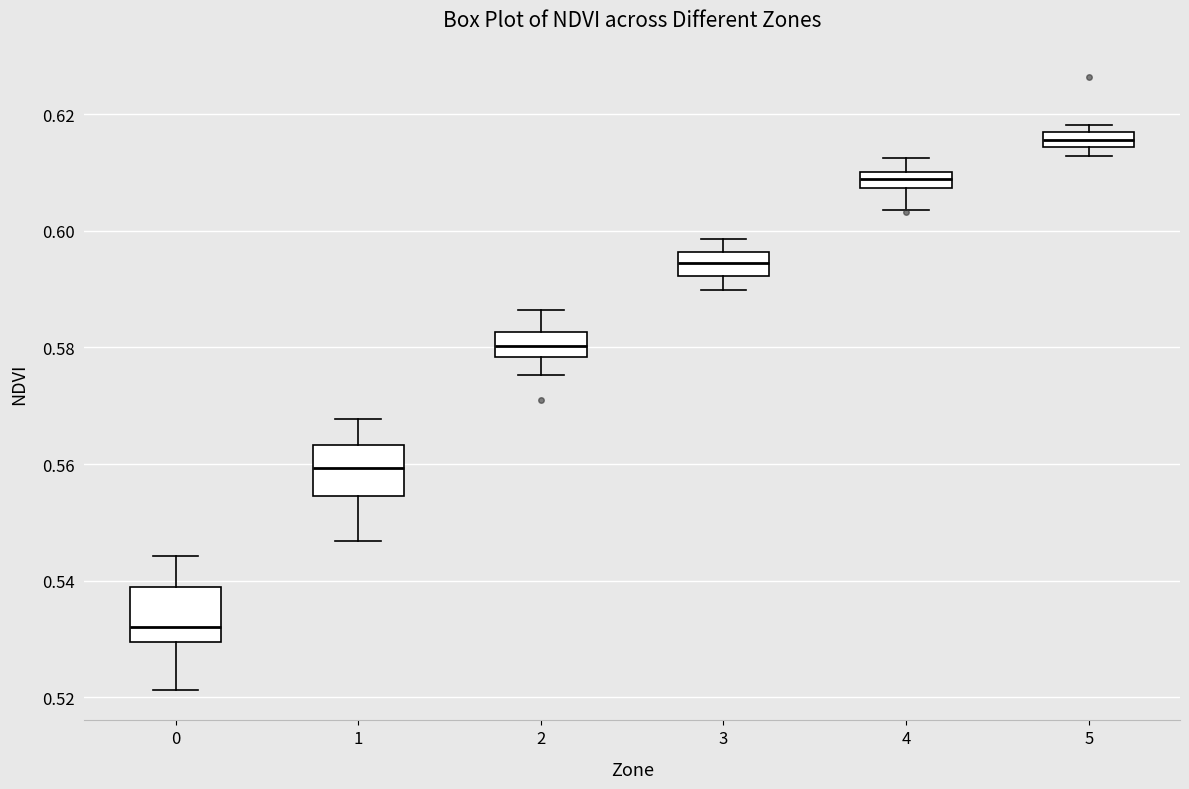

Where is the upper edge of the box at x = 2 on the y-axis? The values are not printed on the chart, so give them approximately, as read against the axis.

0.582